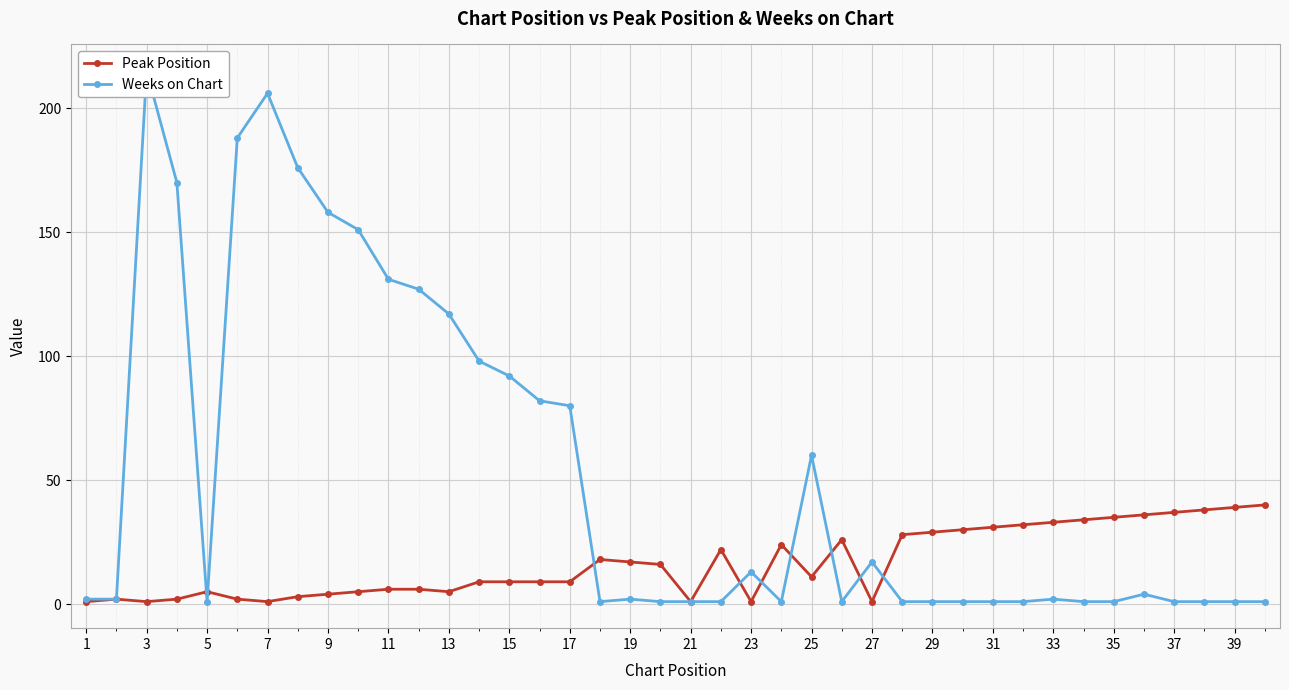

What are all the series names shown in the legend?

Peak Position, Weeks on Chart